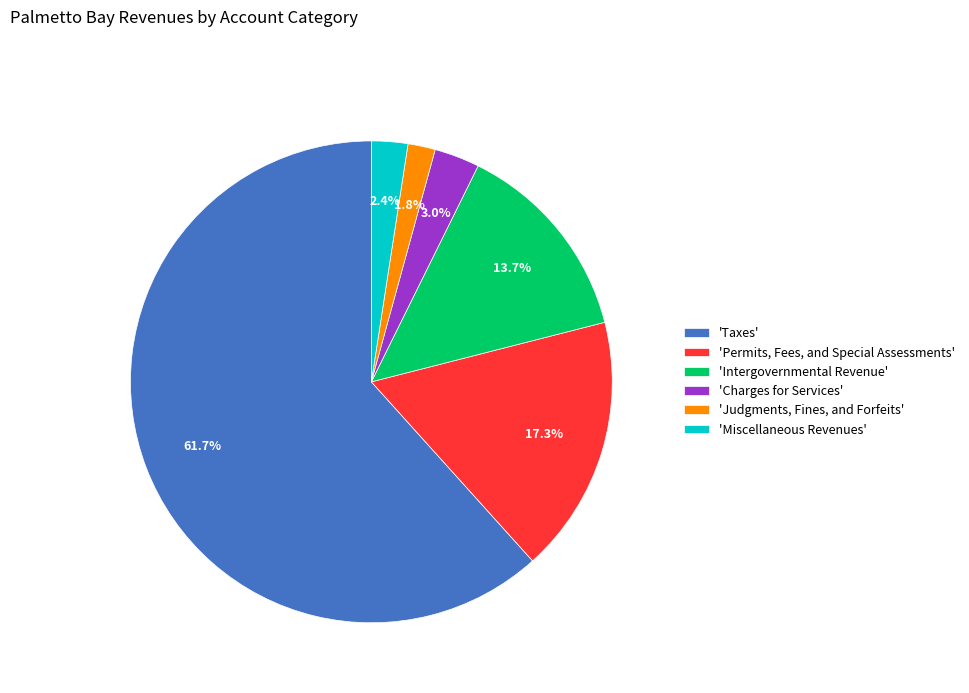

Which has a higher value, 'Intergovernmental Revenue' or 'Taxes'?

'Taxes'